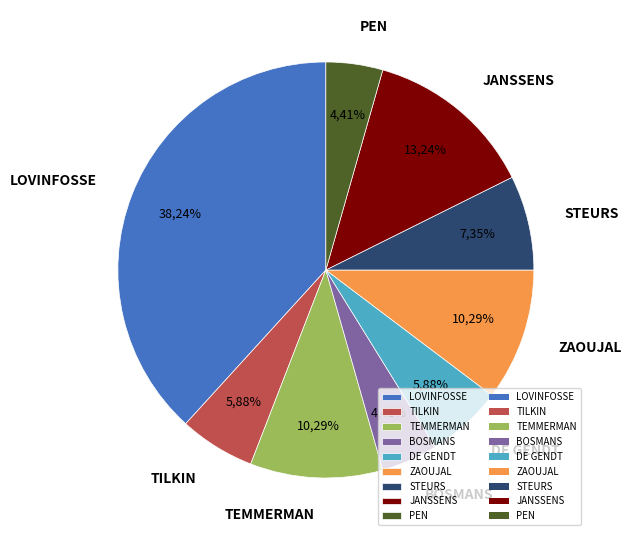

Combined, what portion of the pie is PEN Joeri and LOVINFOSSE Marie-Luce?

42.6%